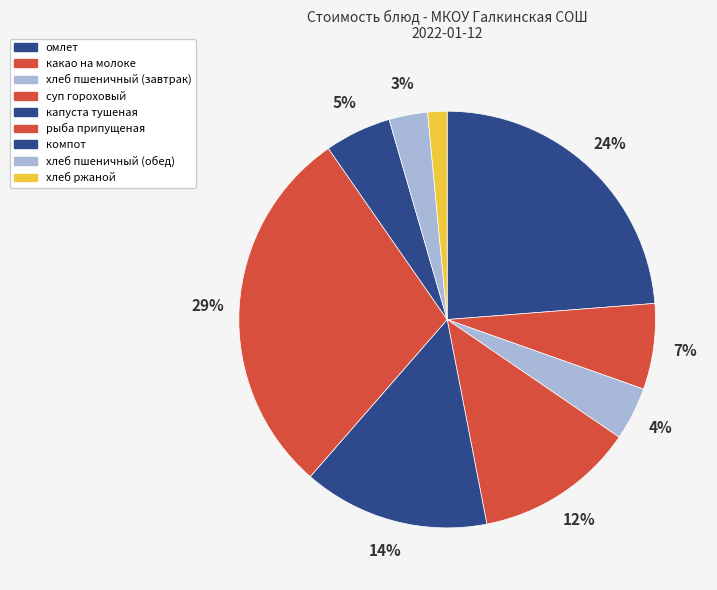

Is there any slice that represents more than half of the pie?

No